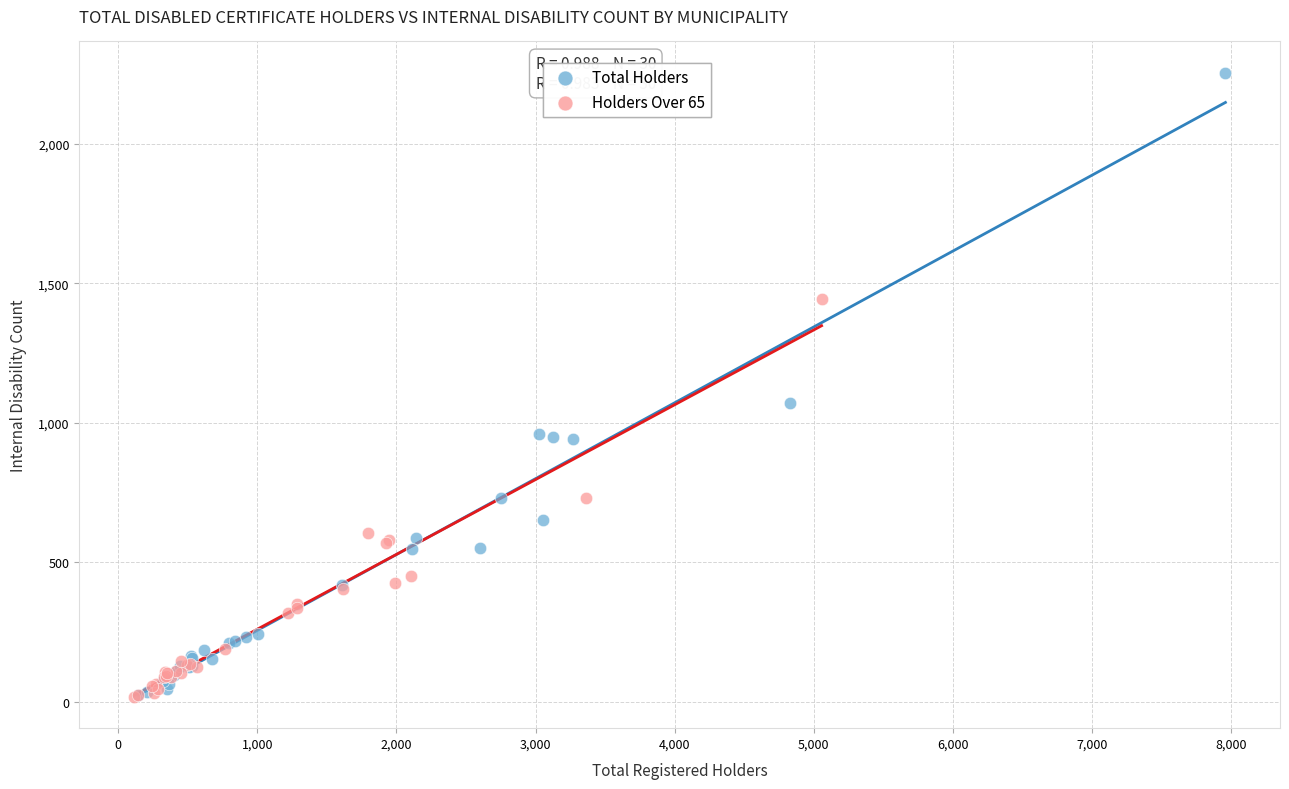

Which series reaches the maximum Y coordinate?

Total Holders